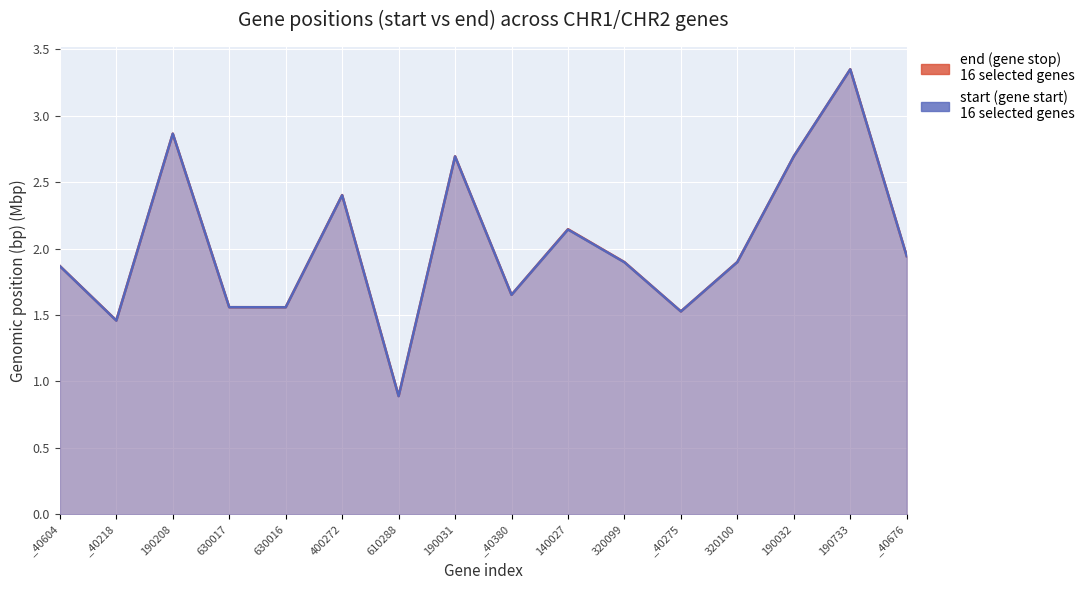

True or false: end and start cross at least once.

False